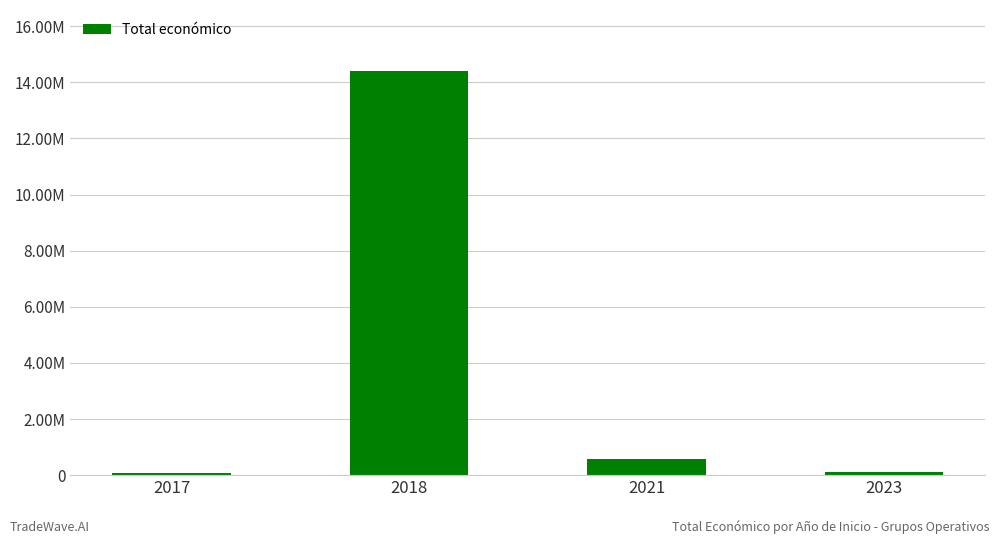

Are the bars horizontal?

No